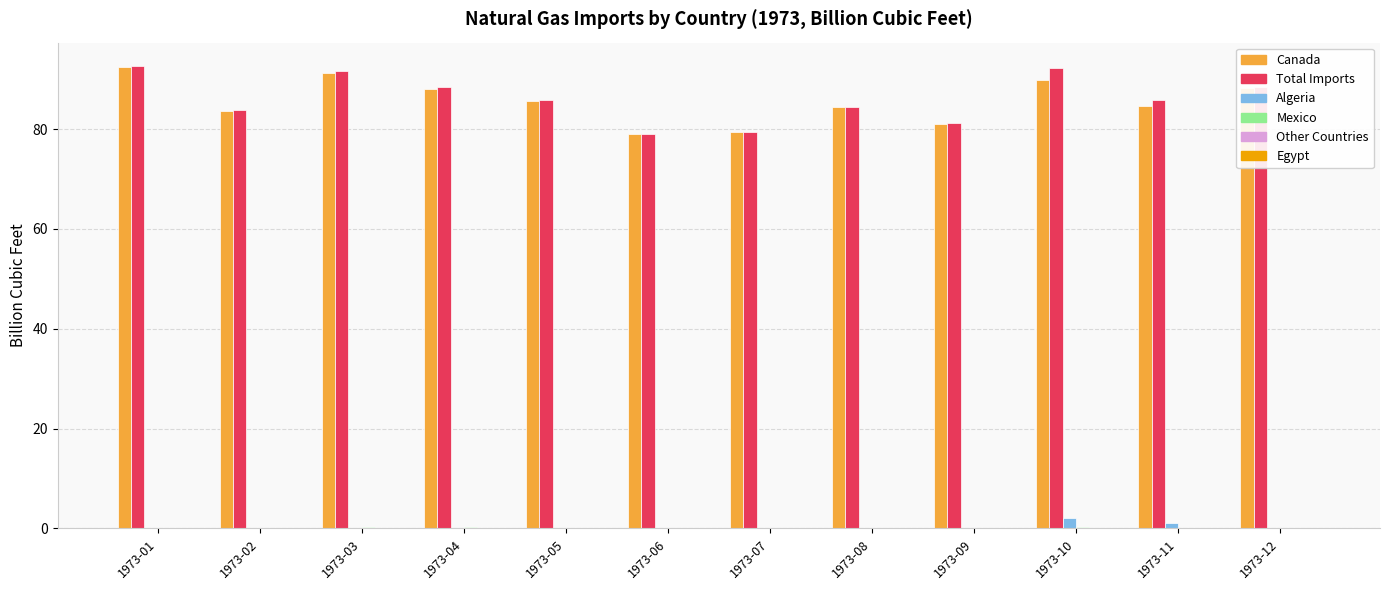

What is the greatest value displayed?

92.7